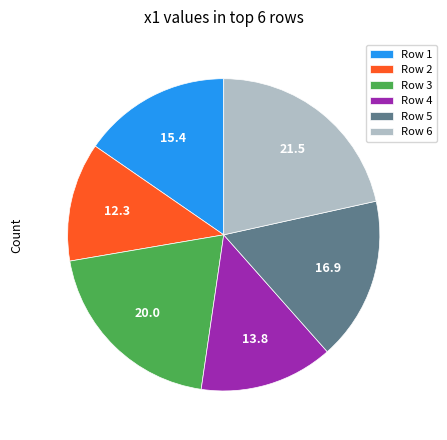

How many segments does this pie chart have?

6